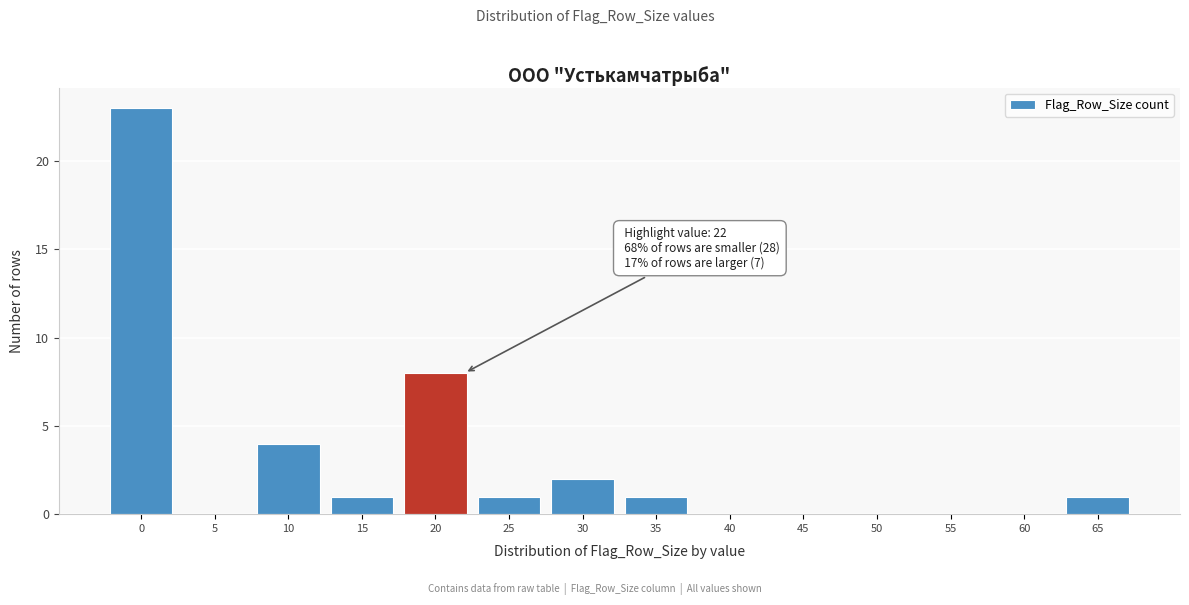

Reading left to right, what are all the values shown in this chart?

0=23	5=0	10=4	15=1	20=8	25=1	30=2	35=1	40=0	45=0	50=0	55=0	60=0	65=1